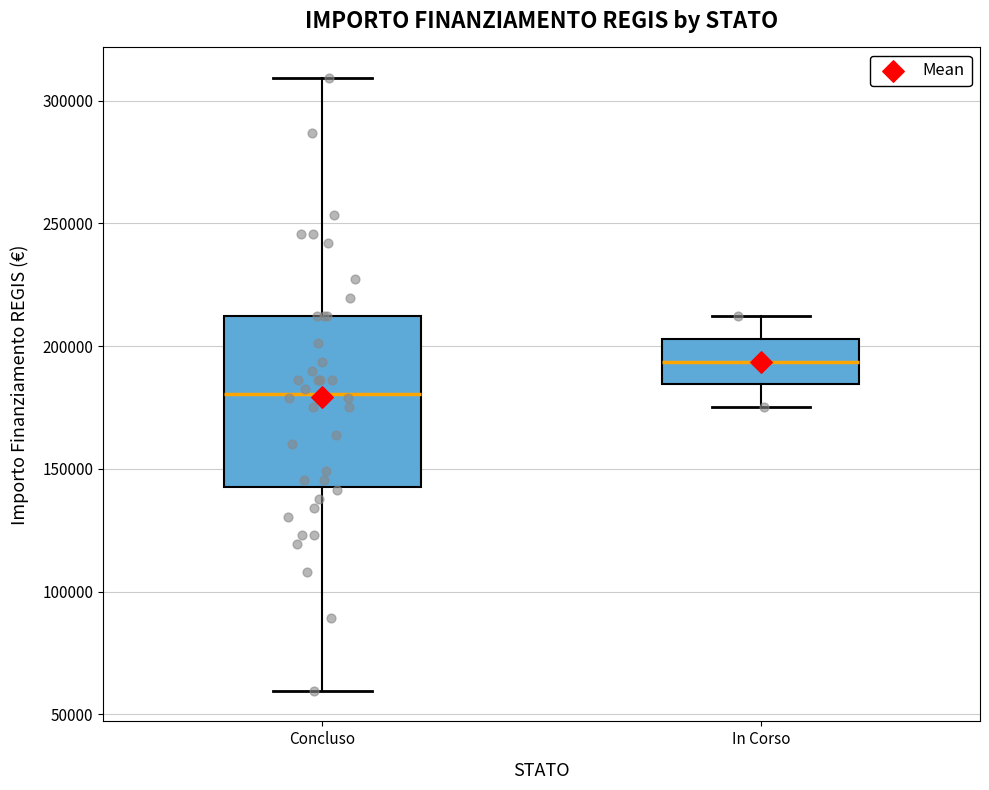

Which box is the tallest, from its lower edge to its upper edge?

Concluso